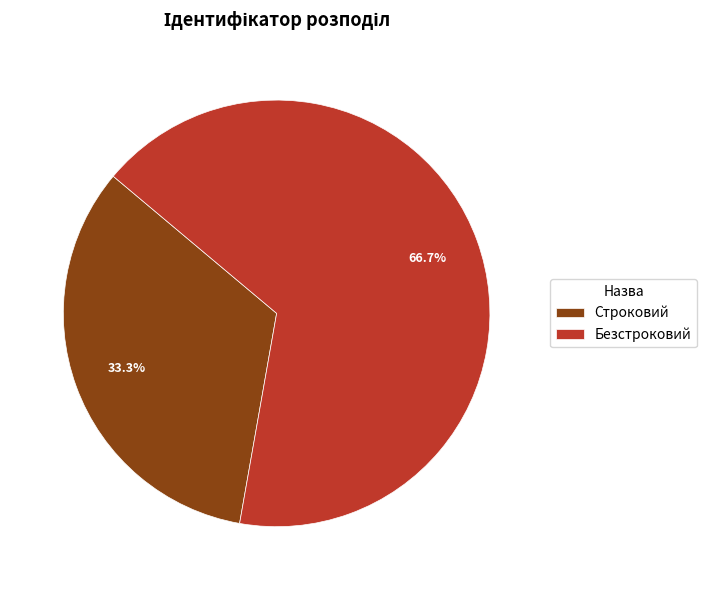

Which category has the biggest portion of the pie?

Безстроковий